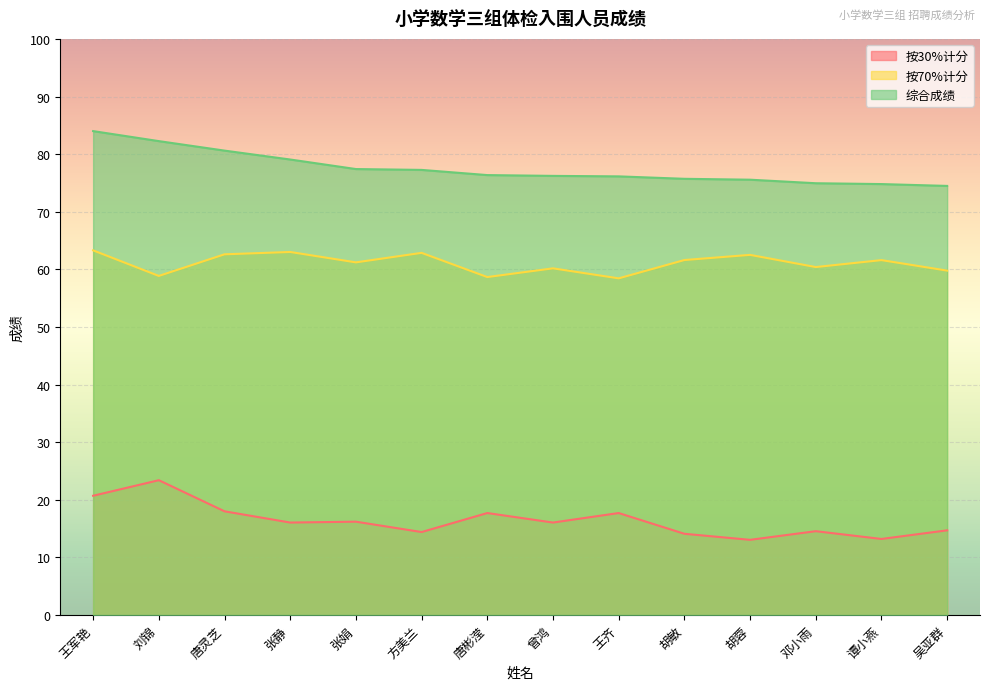

What is the difference between the maximum and minimum values in the 按70%计分 series?

4.9